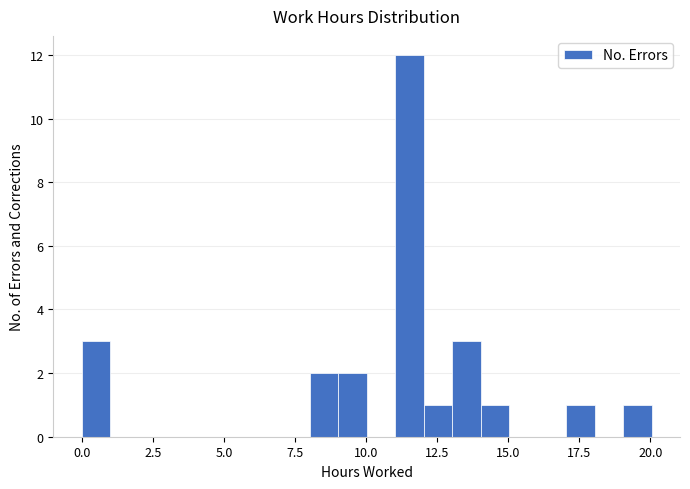

Around what value on the x-axis is the tallest bar? Give the approximate position of its centre, as read against the axis.

11.5